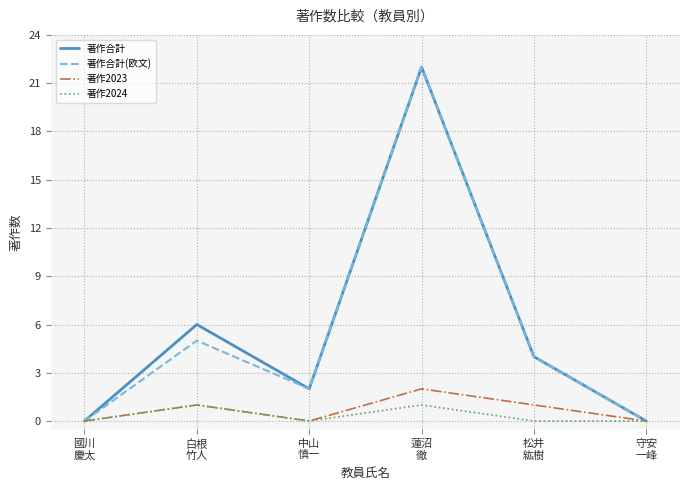

At which label is 著作合計(欧文) closest to 11?

白根
竹人